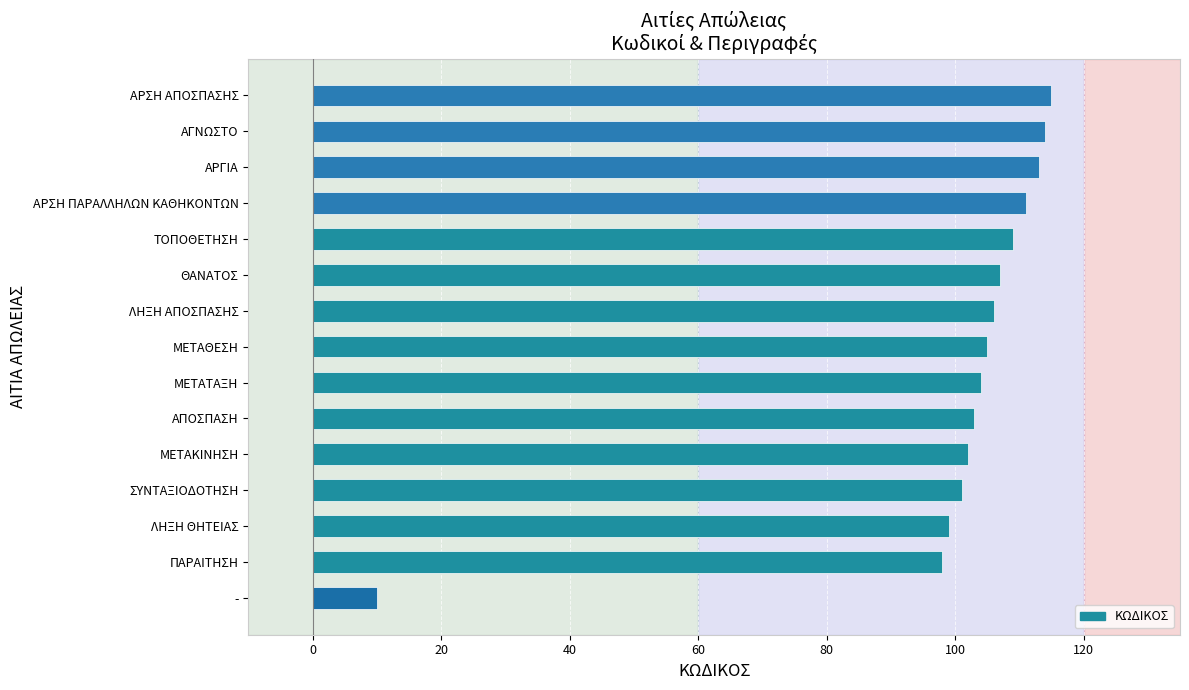

What value does the data have at -?

10